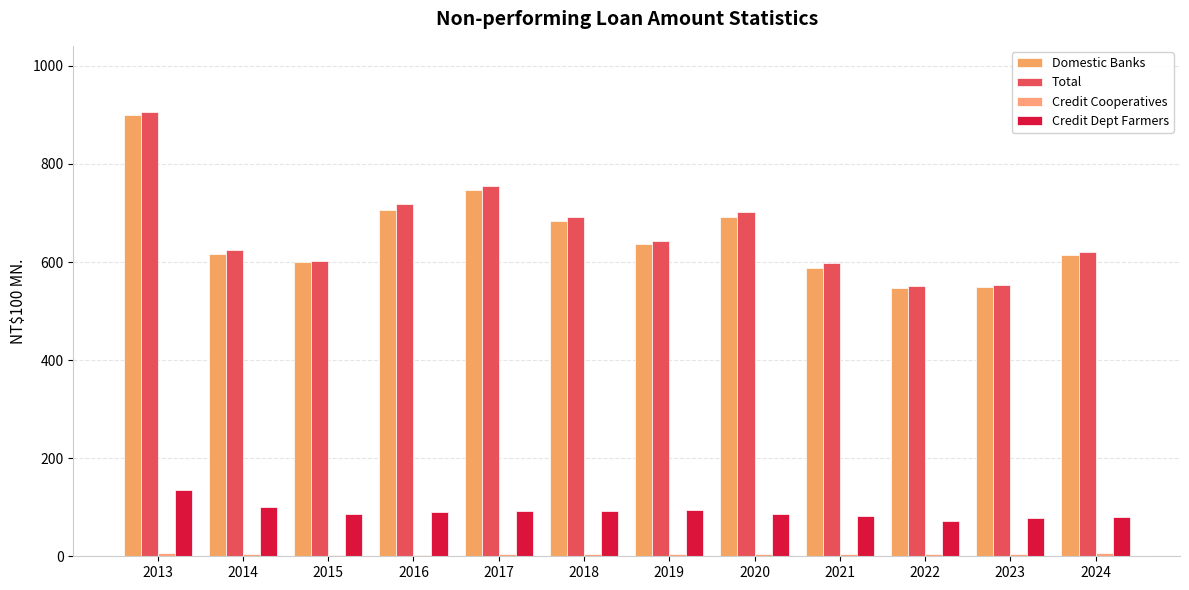

What is the sum of the Domestic Banks values at 2016 and 2021?

1294